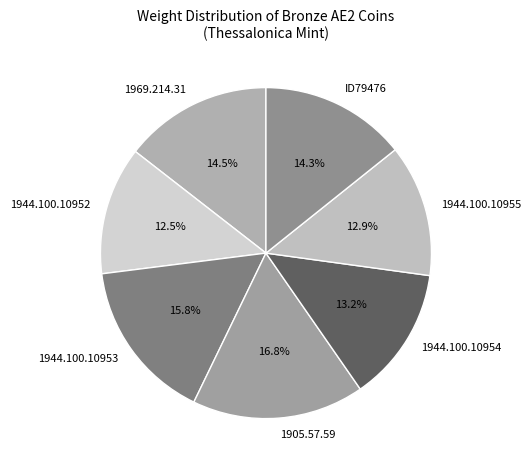

To the nearest percent, what is the difference between the largest and smallest slice percentages?

4%